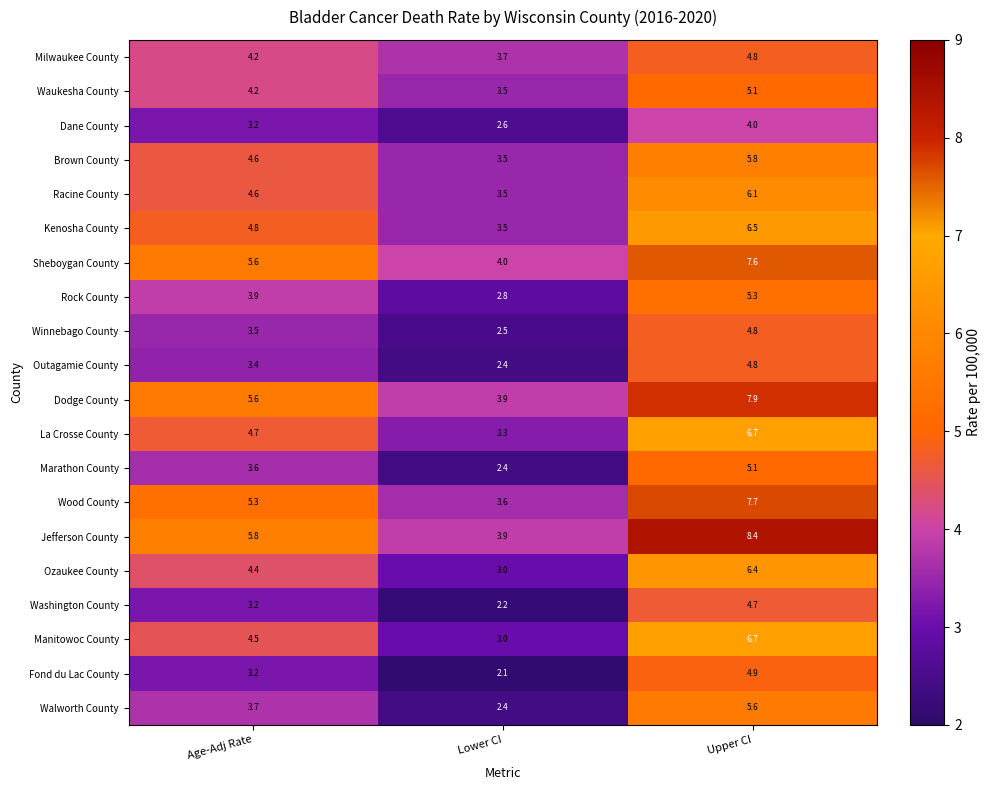

Where does the La Crosse County series first go above 4?

Age-Adj Rate